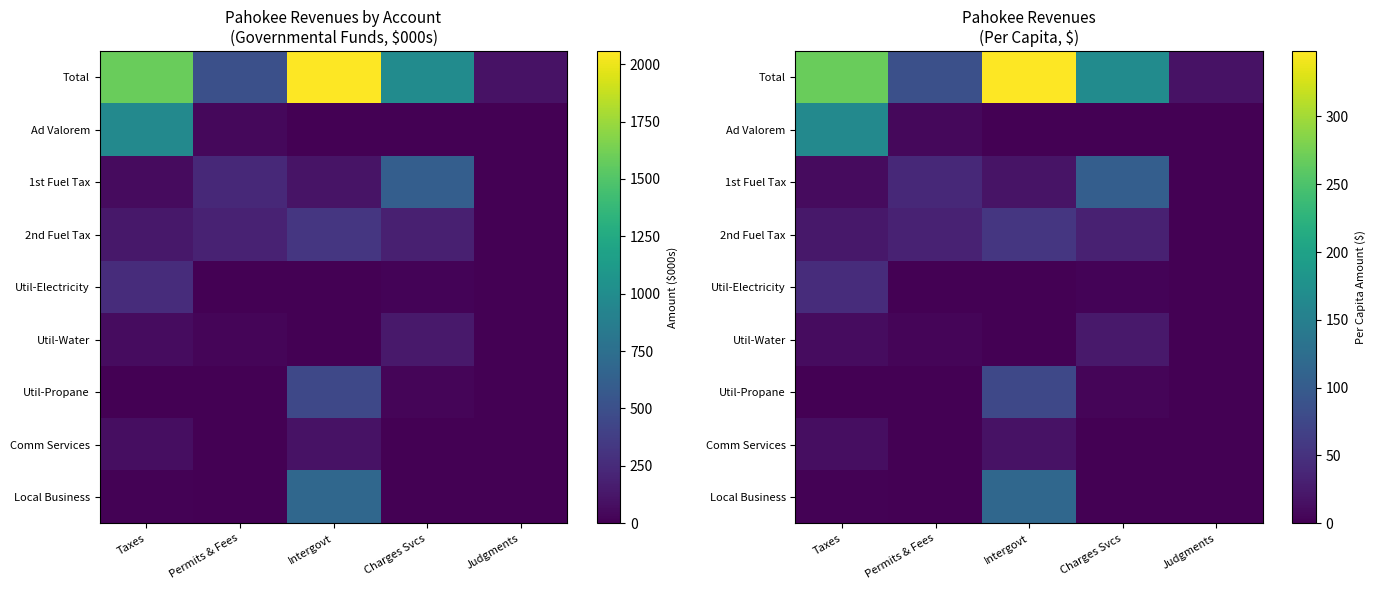

The value of 2nd Fuel Tax at Charges Svcs is 31.3. True or false?

True